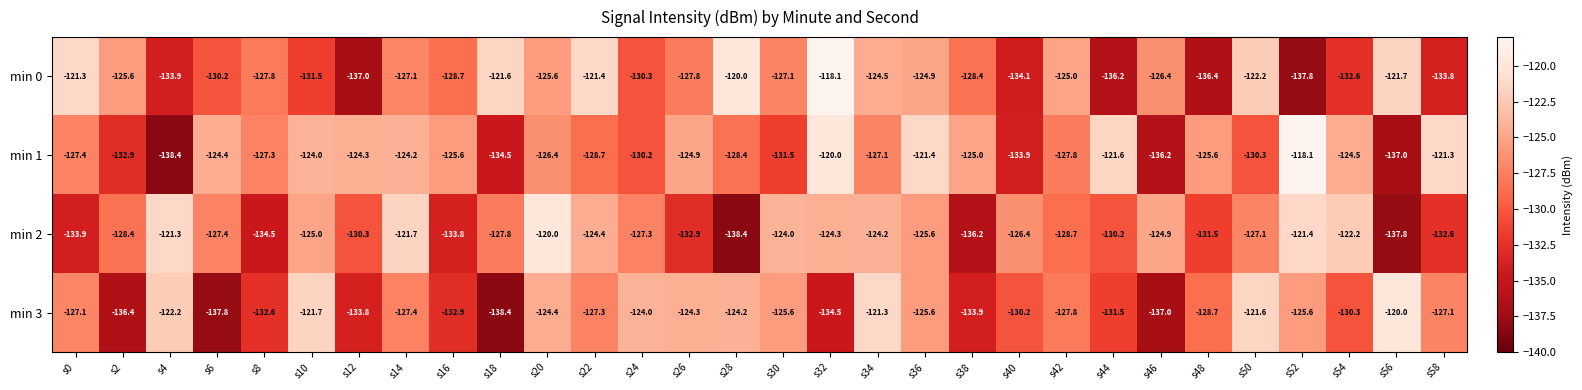

Which category has the highest value in the min 3 series?

s56